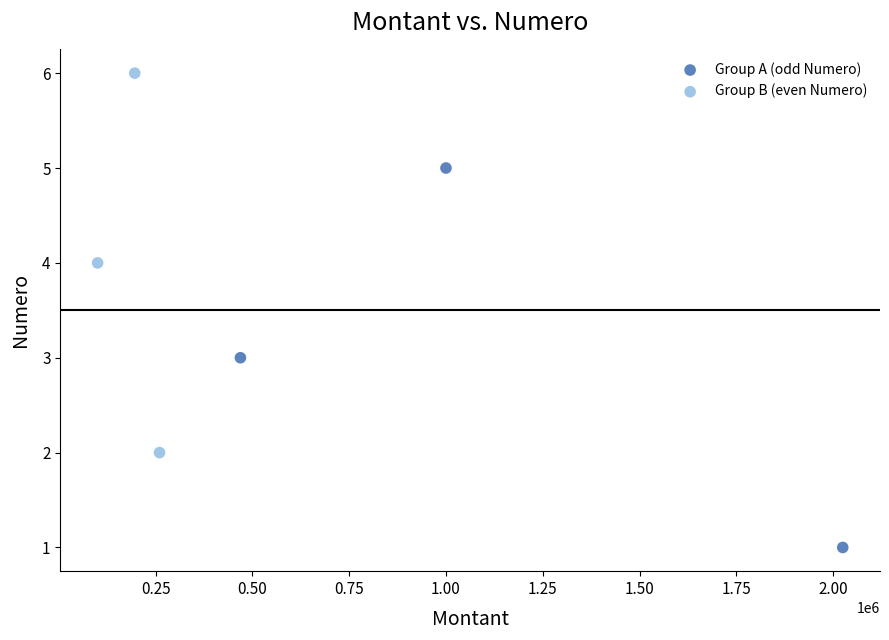

Which series reaches the maximum Y coordinate?

Group B (even Numero)